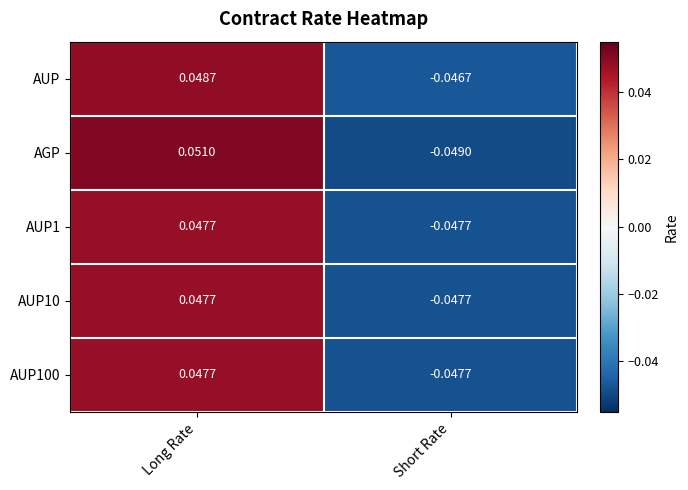

At which category is the sum across all series the highest?

Long Rate